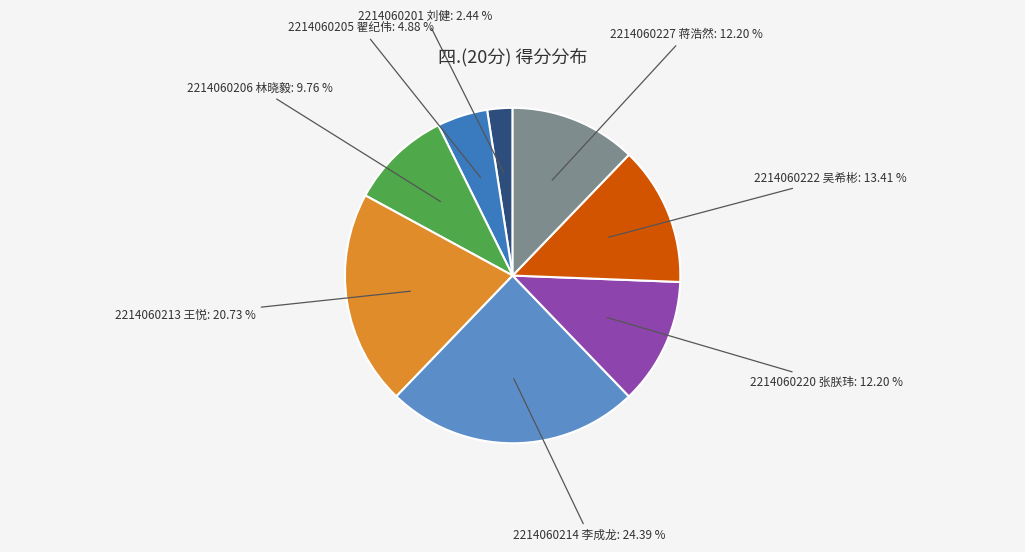

To the nearest percent, what is the difference between the largest and smallest slice percentages?

22%